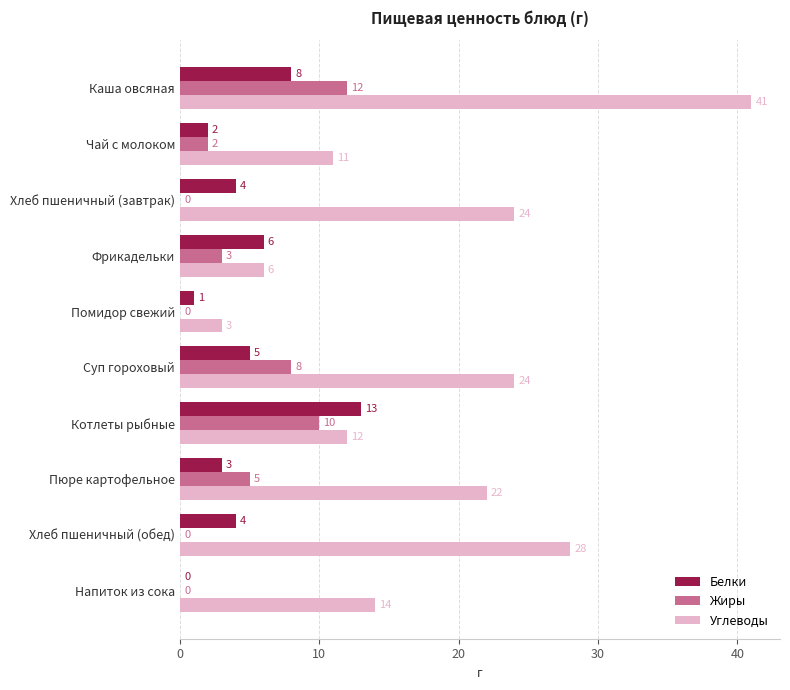

What is the sum of the Жиры values at Пюре картофельное and Котлеты рыбные?

15